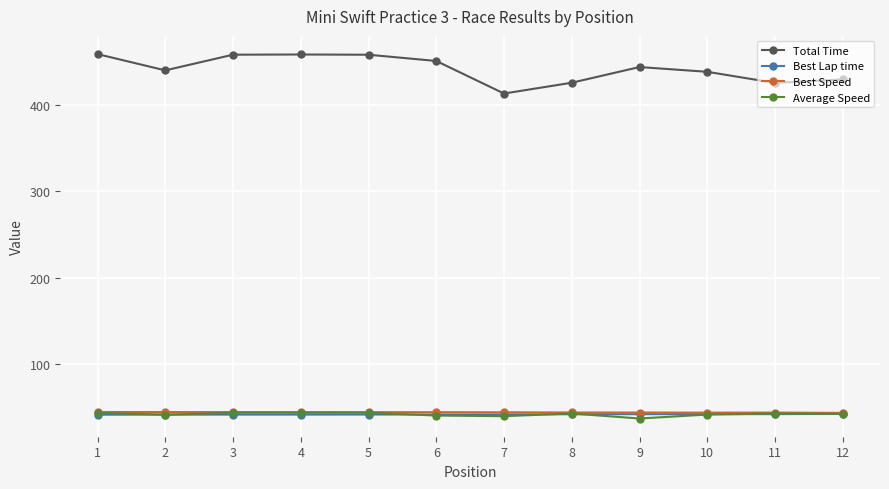

True or false: Best Speed and Total Time cross at least once.

False